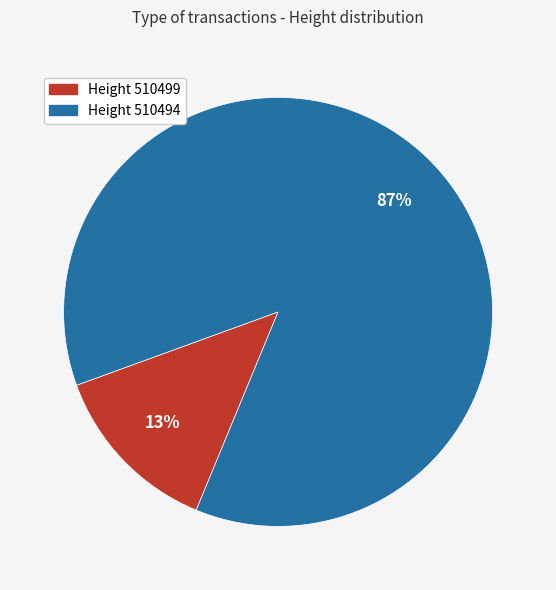

To the nearest percent, what is the difference between the largest and smallest slice percentages?

74%